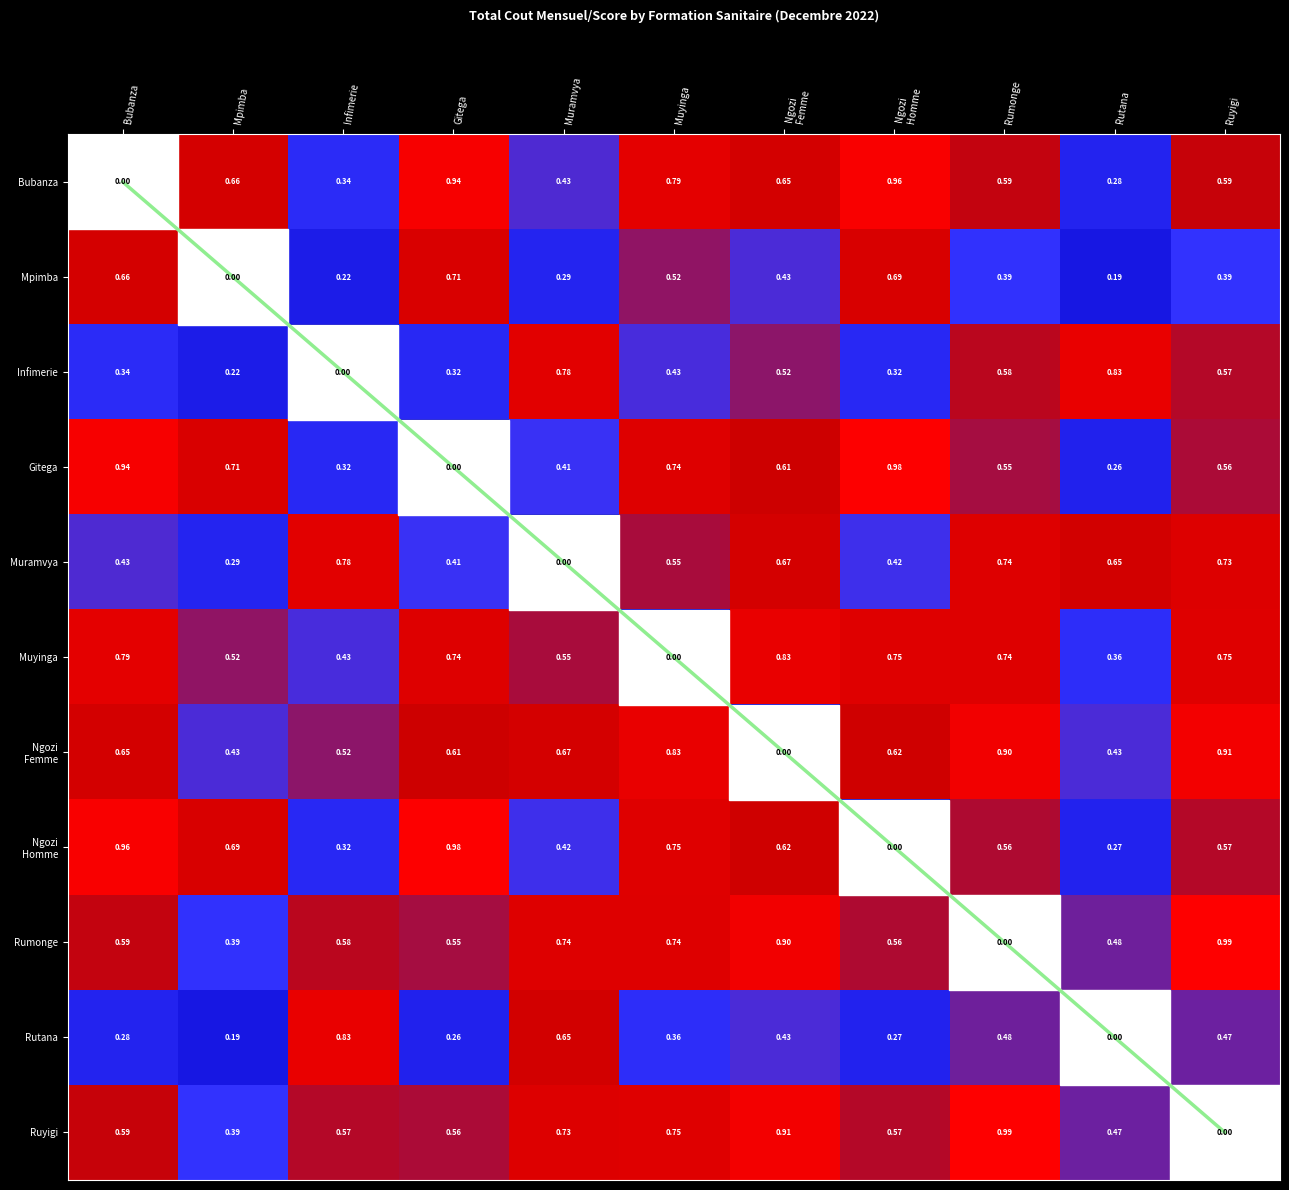

How many distinct data groups are displayed?

11